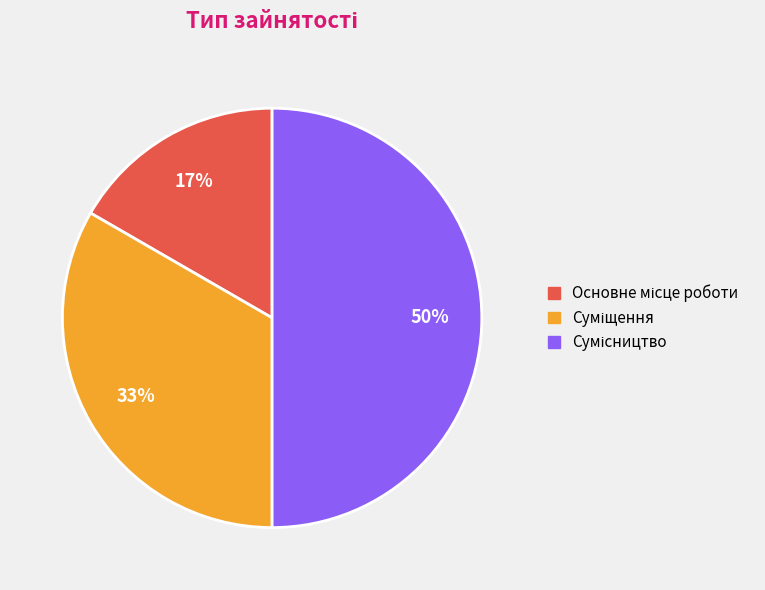

To the nearest percent, what is the difference between the largest and smallest slice percentages?

33%